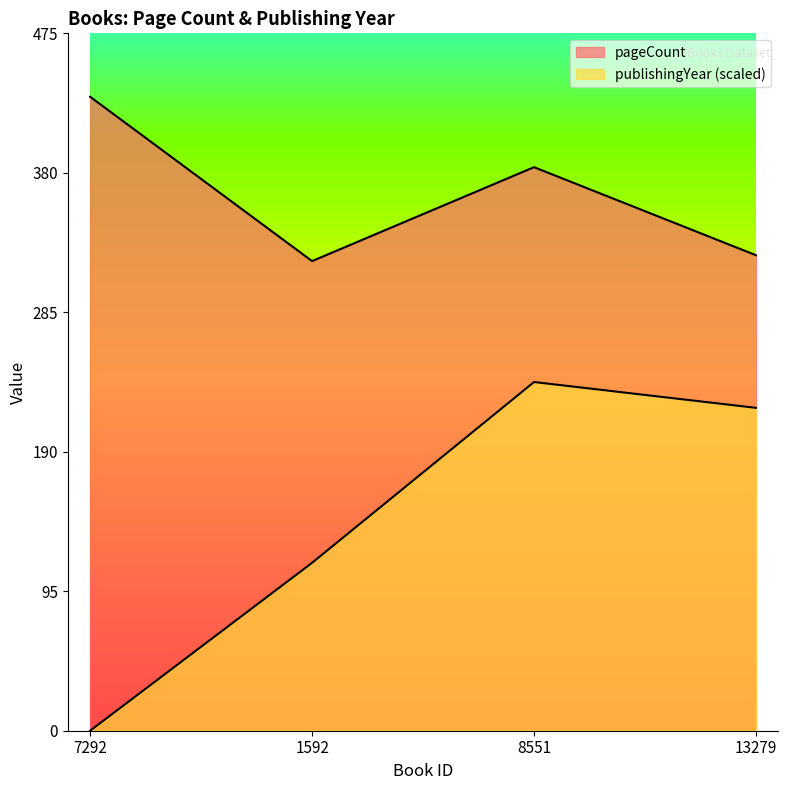

Reading left to right, list all the values displayed in this chart.

pageCount: 7292=432.0	1592=320.0	8551=384.0	13279=324.0
publishingYear: 7292=0.0	1592=114.4	8551=237.6	13279=220.0